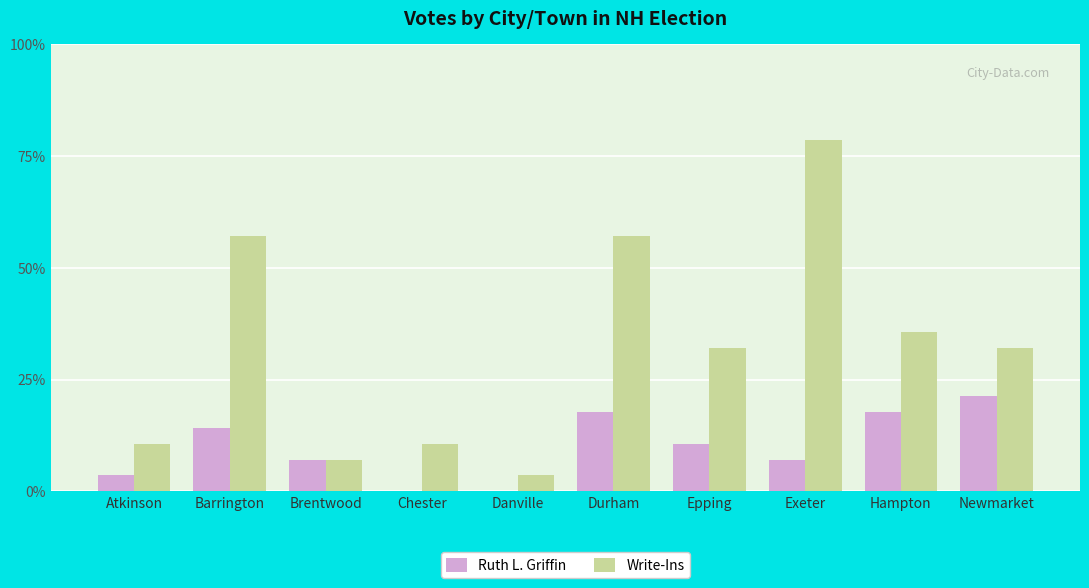

What position from the right is Atkinson?

10